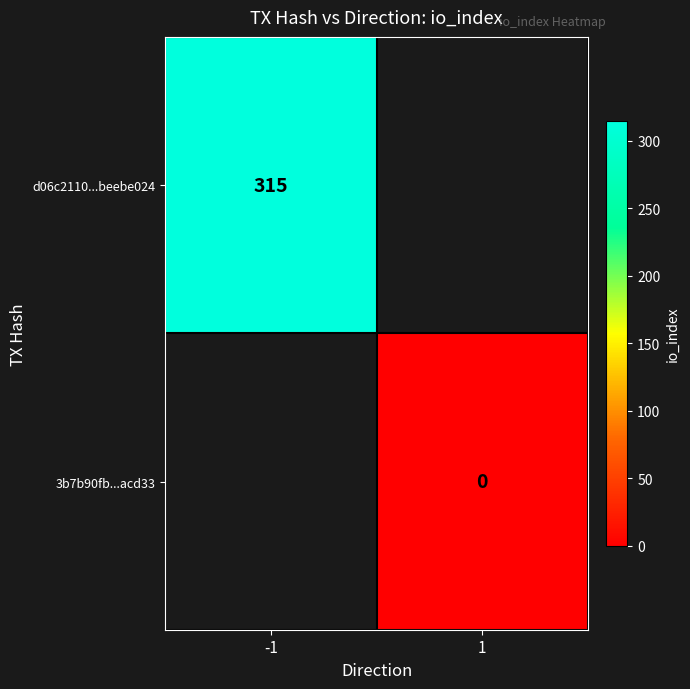

True or false: d06c2110...beebe024 has a value of 514 at -1.

False